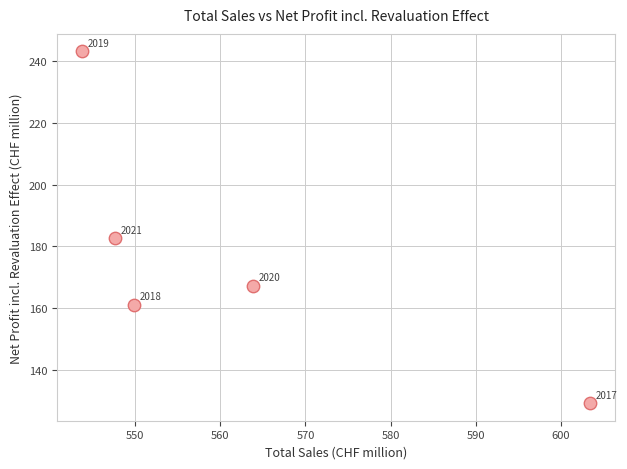

What Y value in the scatter plot is closest to 186?

182.6